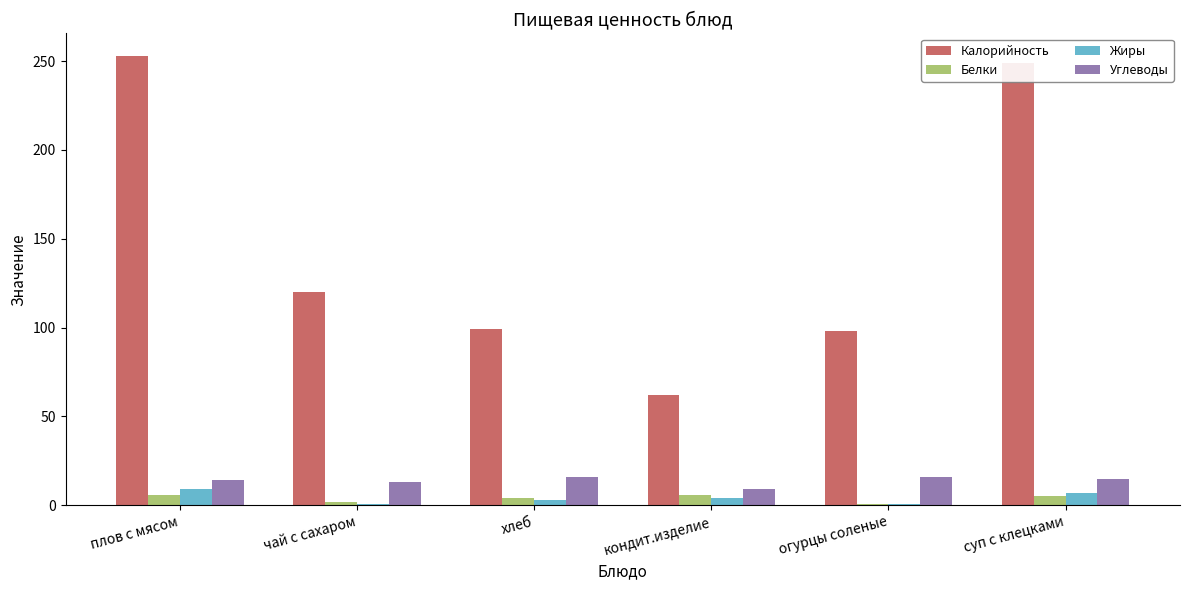

What is the difference between the second highest and minimum values in the Белки series?

5